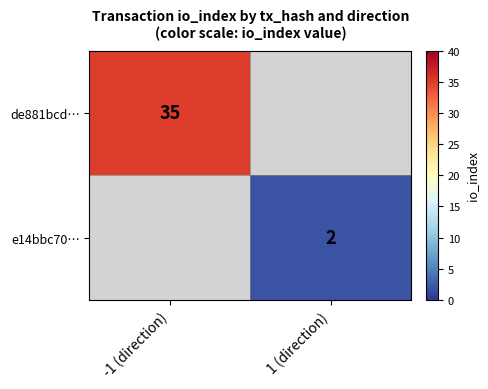

True or false: e14bbc70… has a value of 2 at 1 (direction).

True